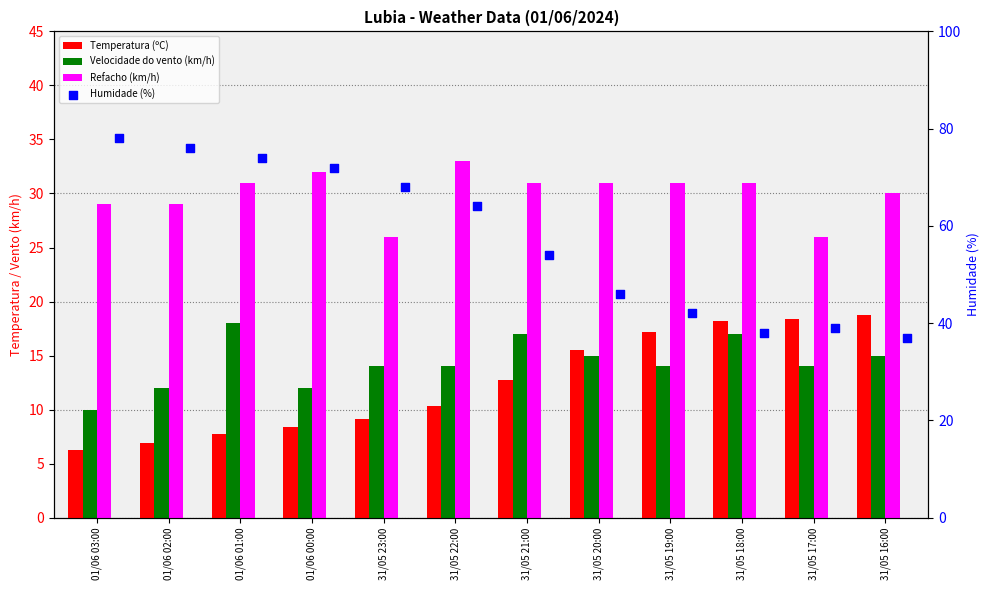

At which category is the sum across all series the highest?

01/06 01:00